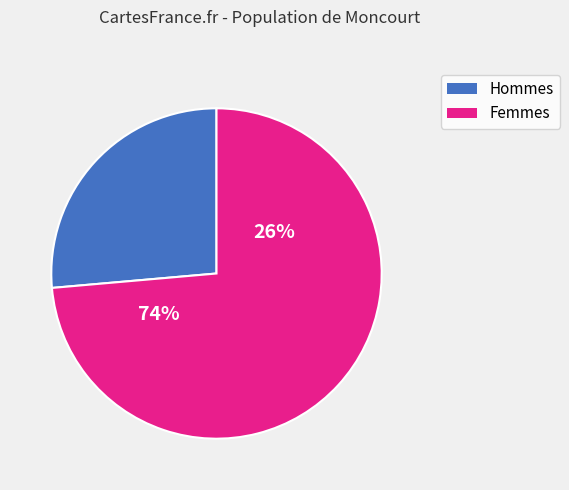

Is it true that pct45 is 1% of the pie?

False